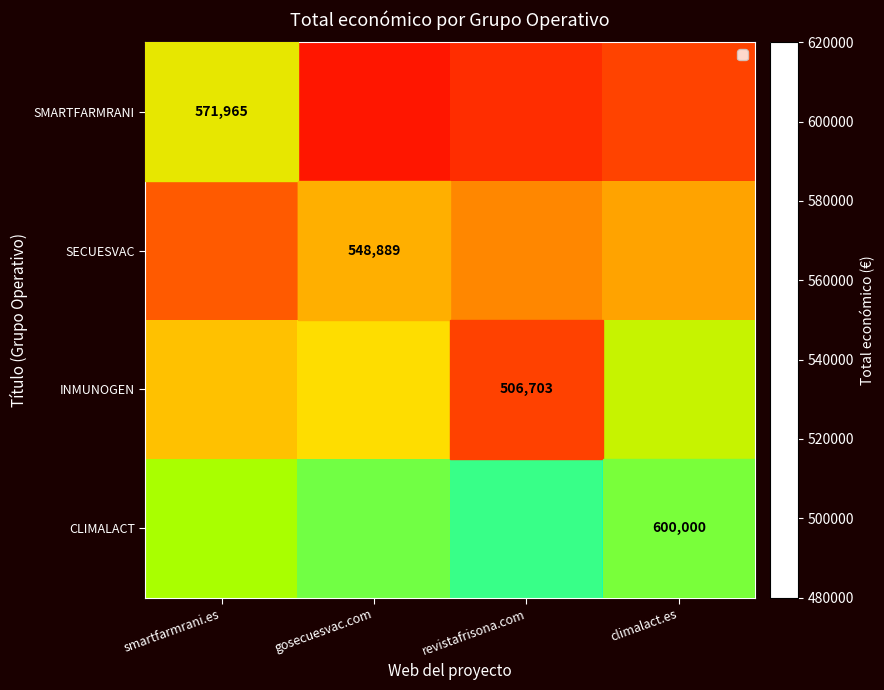

How many distinct data groups are displayed?

4